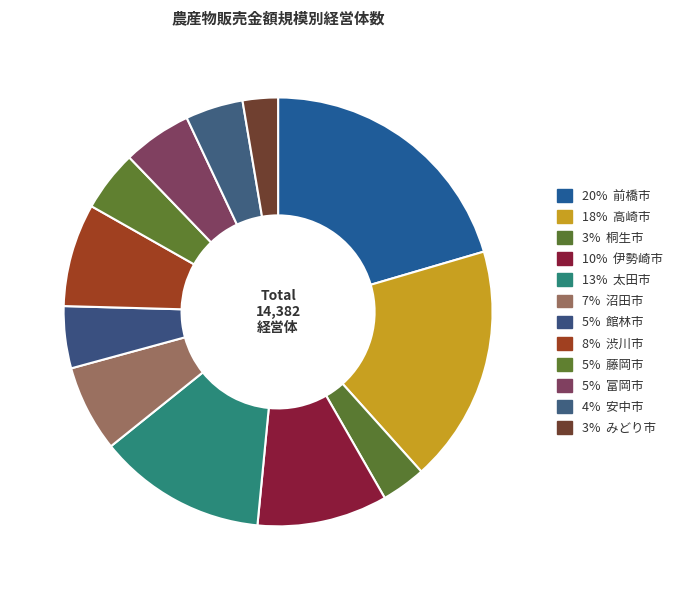

Count the number of slices in the pie.

12